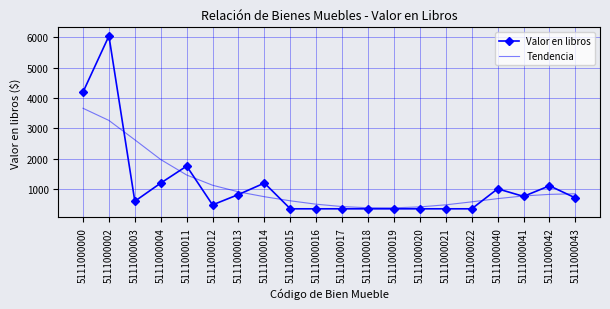

Is the value of Valor en libros at 5111000017 greater than the value of Tendencia at 5111000004?

No